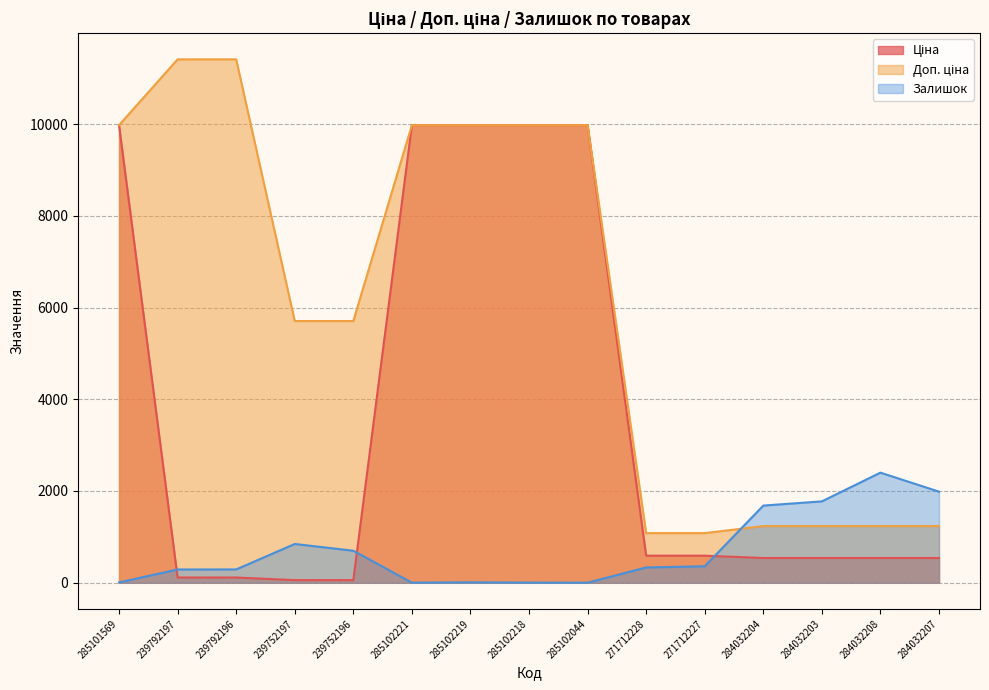

Where is the first local maximum for Залишок?

239752197